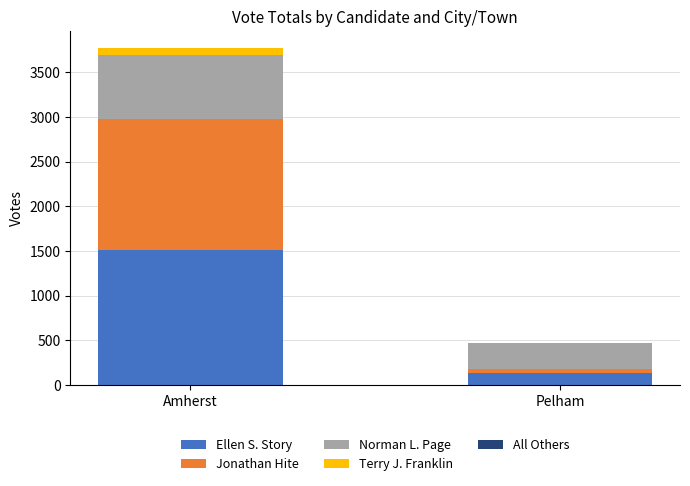

Which category has the highest value in the Ellen S. Story series?

Amherst